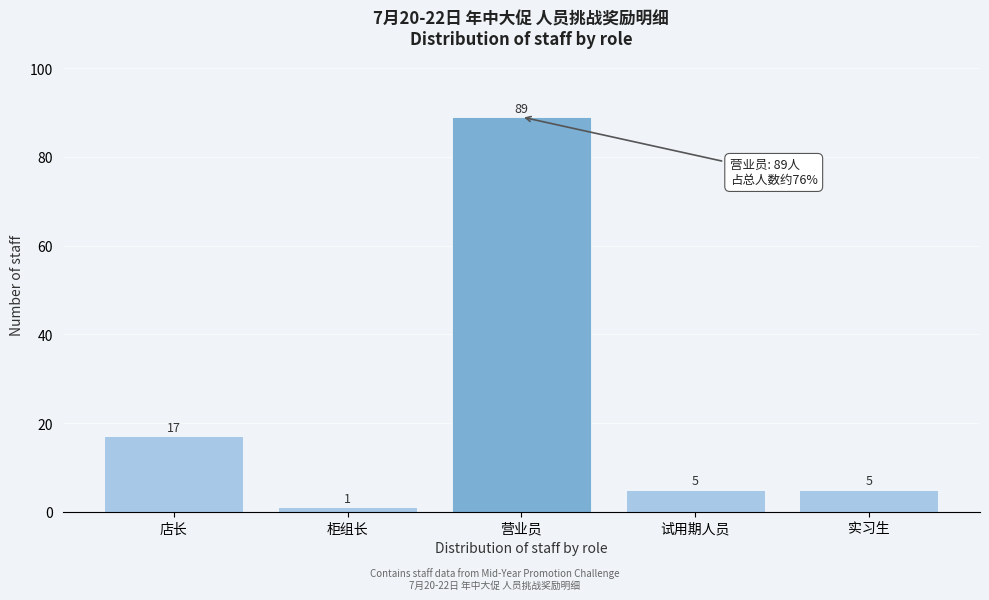

Reading right to left, extract all data points from this chart.

实习生=5	试用期人员=5	营业员=89	柜组长=1	店长=17